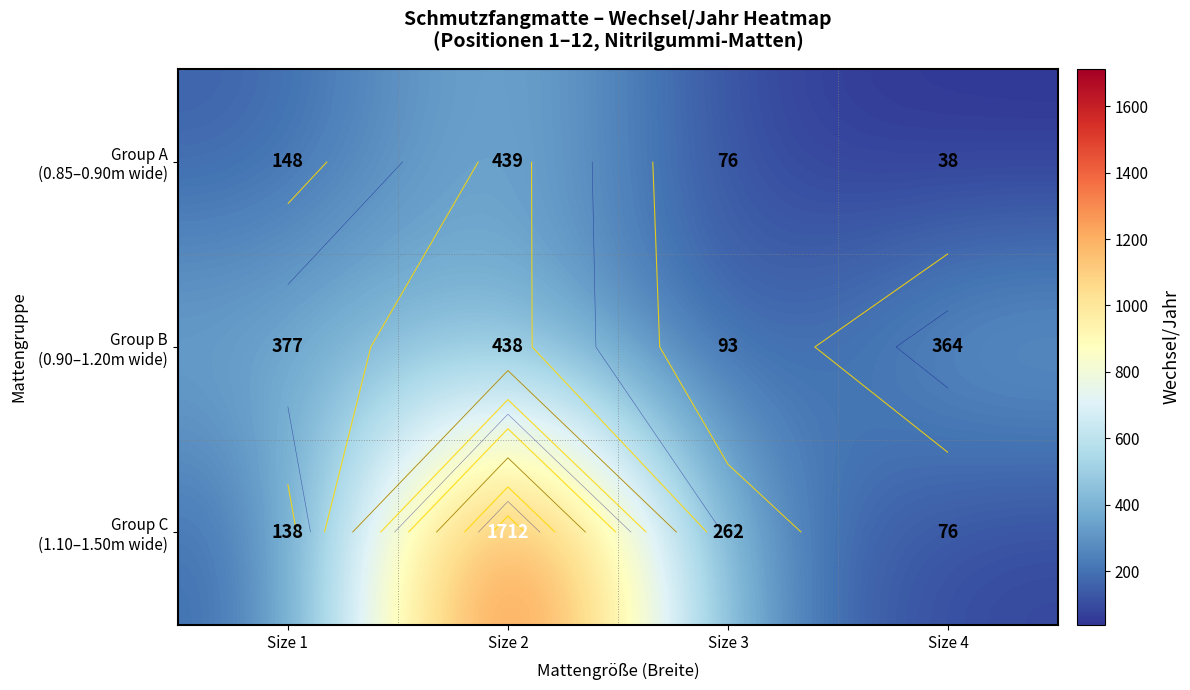

Between Size 4 and Size 1, which is larger?

Size 1